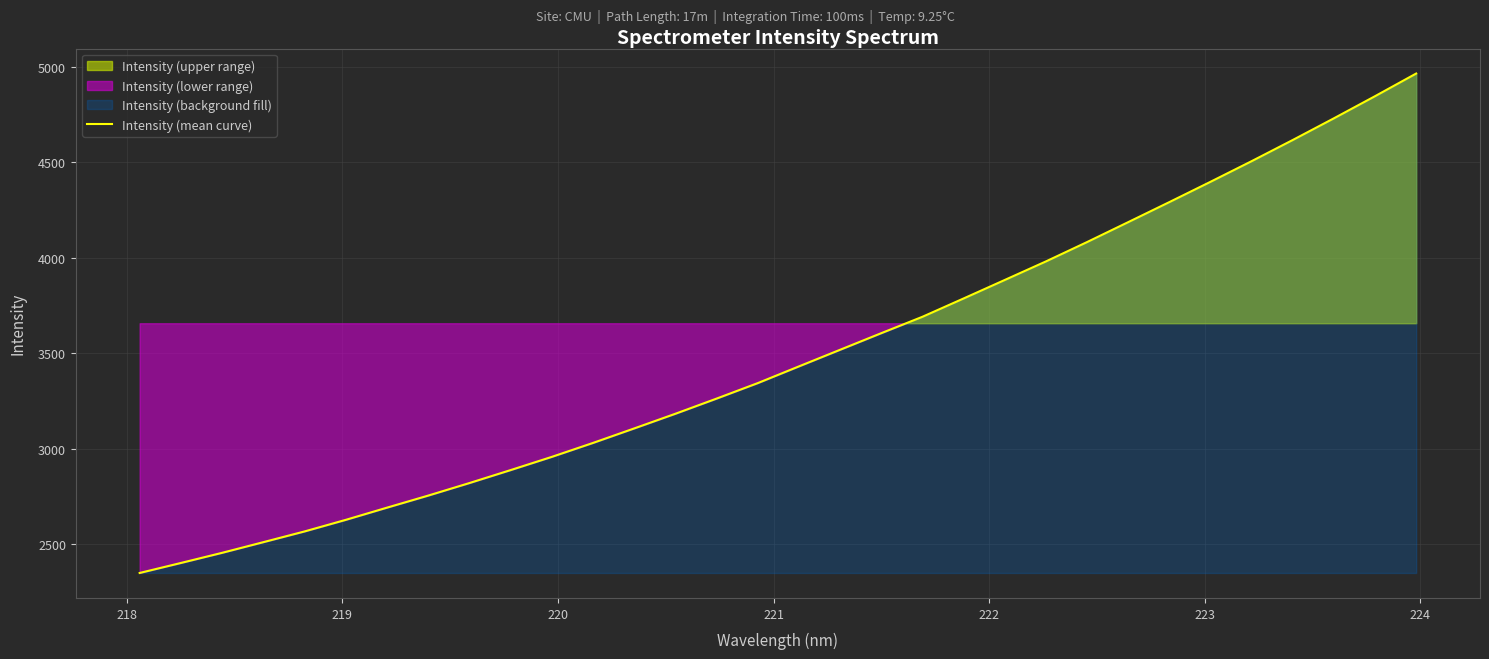

What is the smallest value displayed?

2348.6